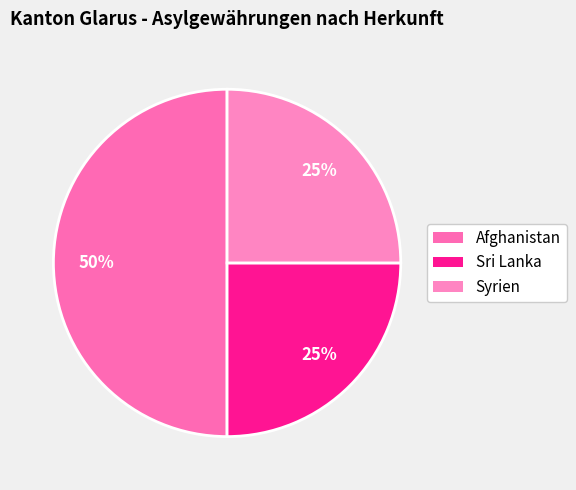

True or false: Sri Lanka accounts for 25% of the total.

True